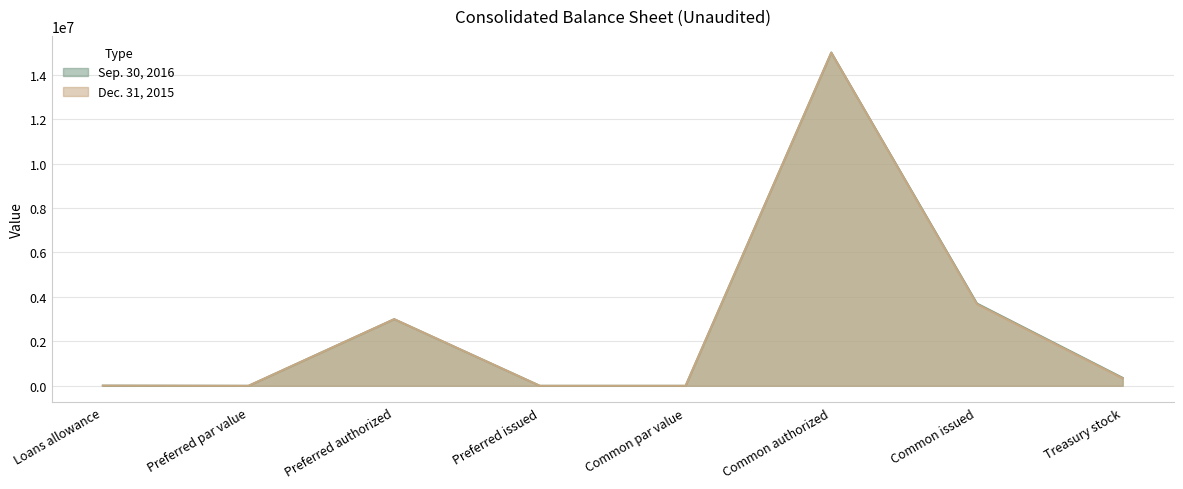

Rank the categories by Sep. 30, 2016 value from lowest to highest.

Preferred issued, Preferred par value, Common par value, Loans allowance, Treasury stock, Preferred authorized, Common issued, Common authorized